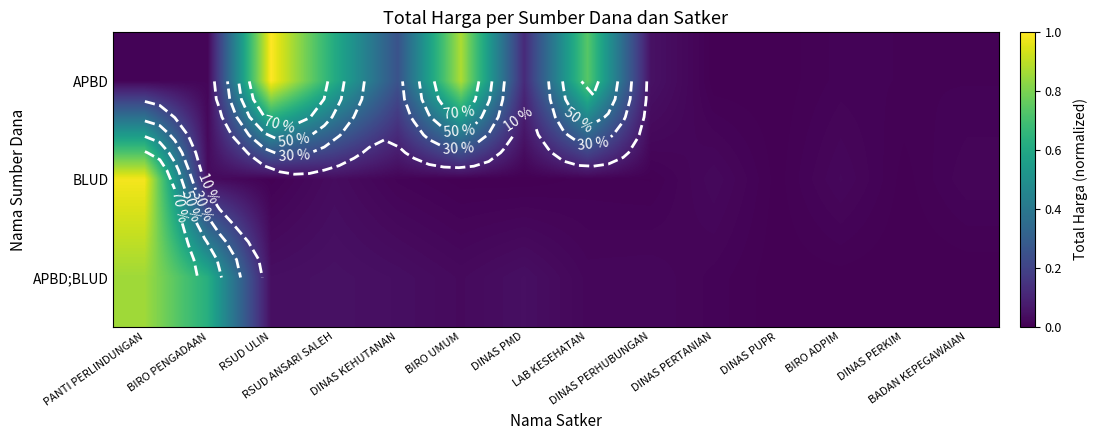

Which series has the largest total across all categories?

APBD